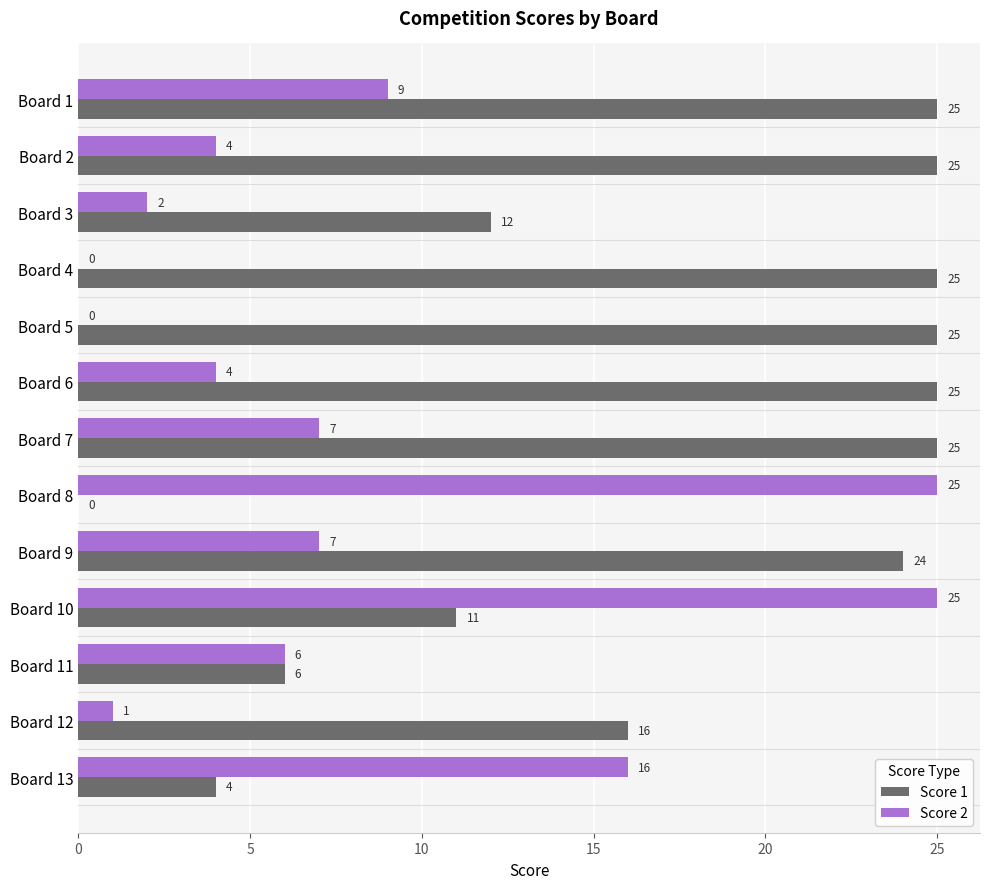

What is the highest value of the Score 2 series?

25